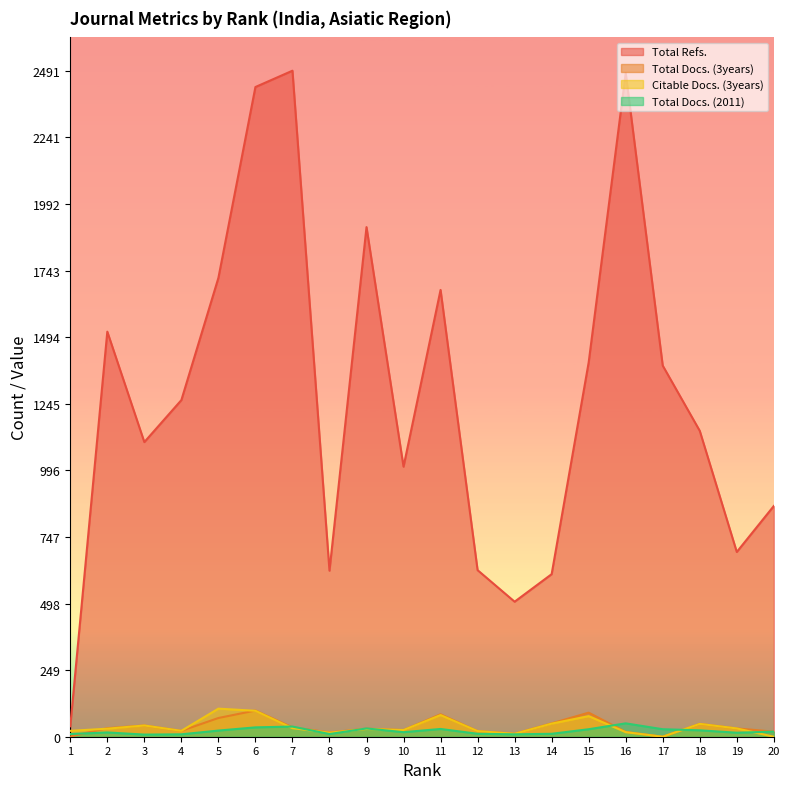

True or false: Total Docs. (2011) has a value of 10 at 8.

True